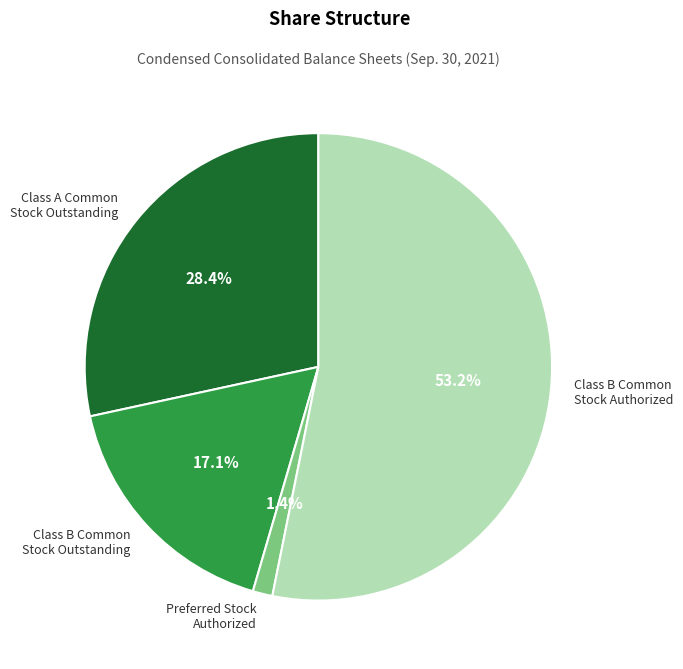

Between Class B Common Stock Outstanding and Class A Common Stock Outstanding, which is larger?

Class A Common Stock Outstanding